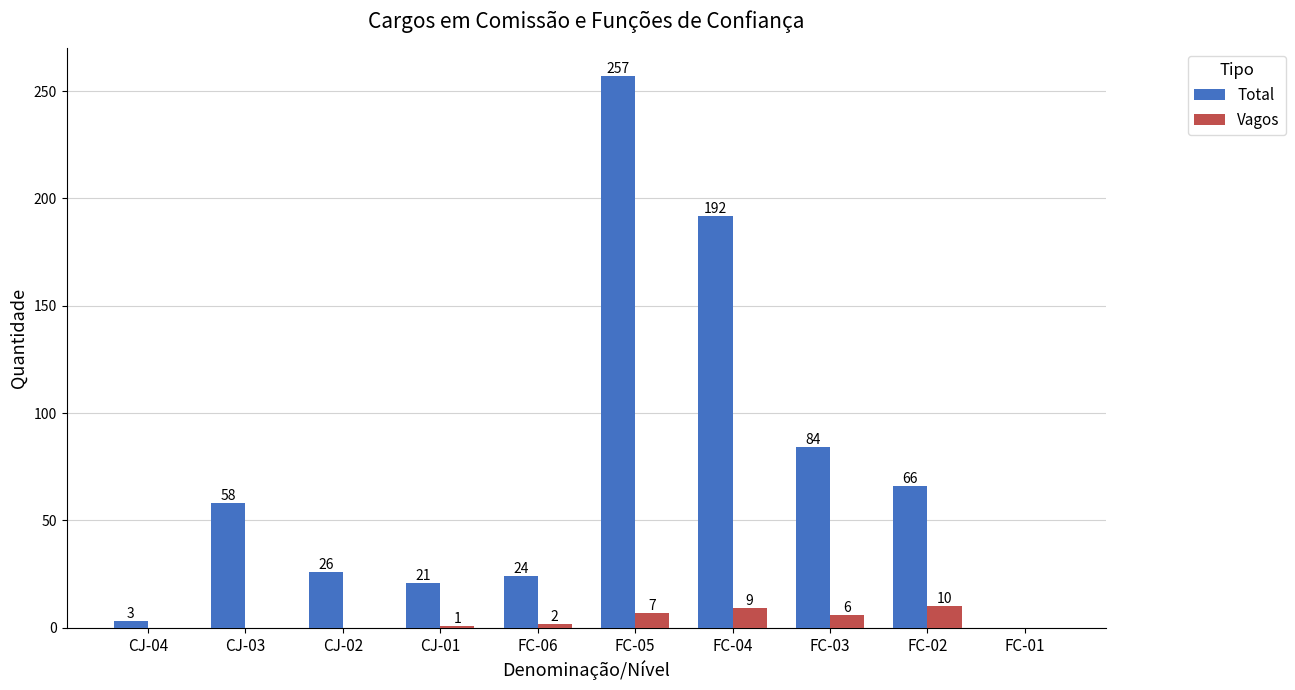

At which category is the sum across all series the highest?

FC-05